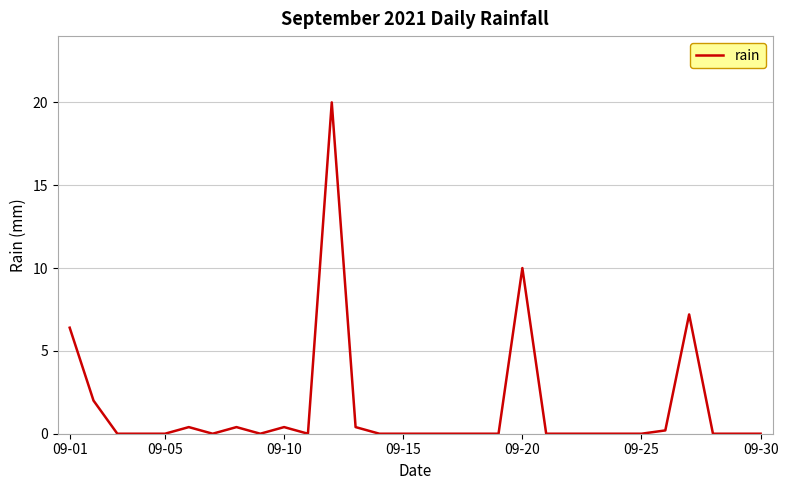

What is the greatest value displayed?

20.0